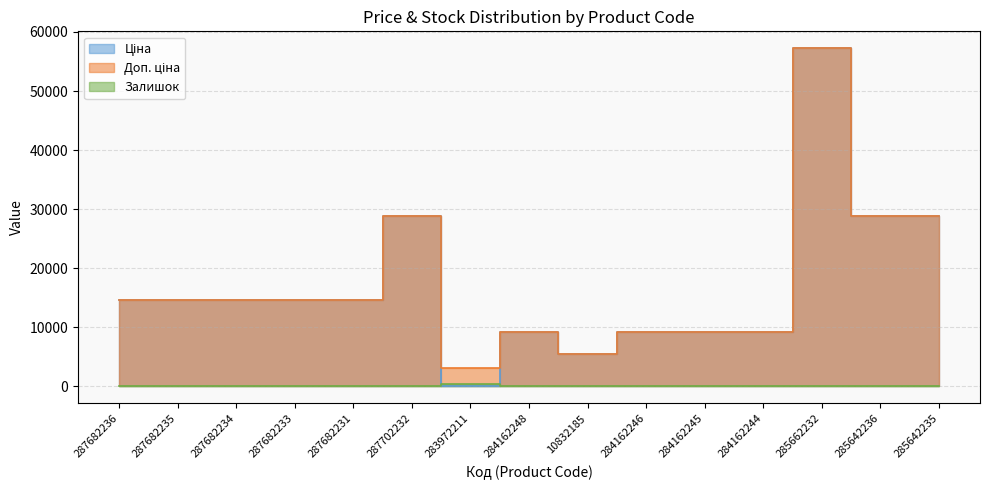

How many data points in Ціна are less than 14649?

6